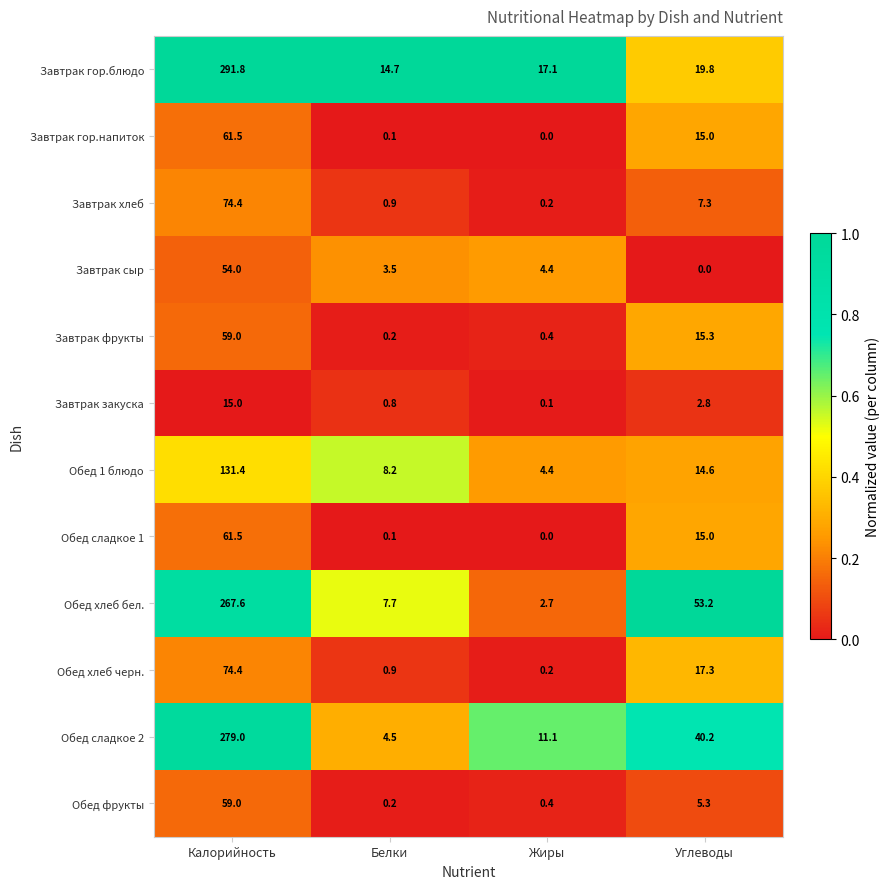

Which series has the largest range (max minus min)?

Завтрак гор.блюдо